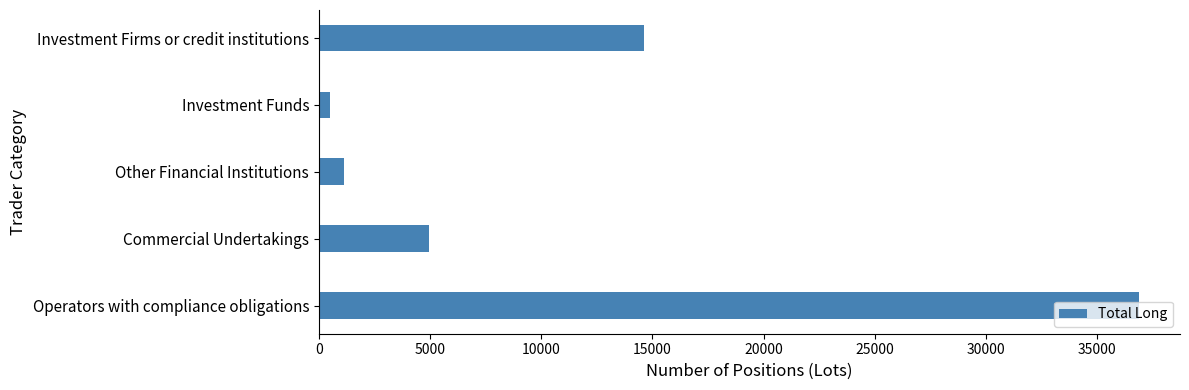

Where is the data nearest to the value 18694?

Investment Firms or credit institutions